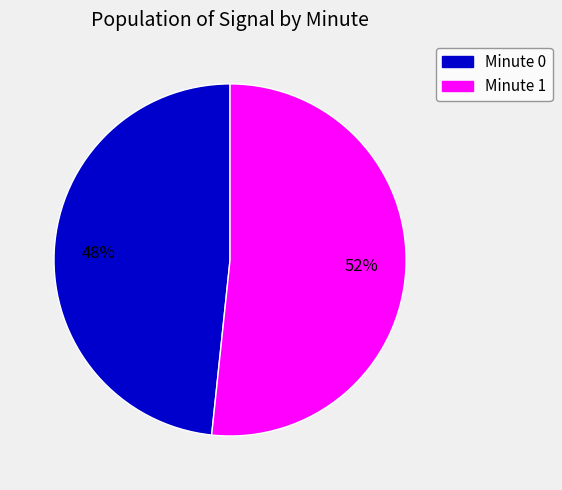

Is there any slice that represents more than half of the pie?

Yes